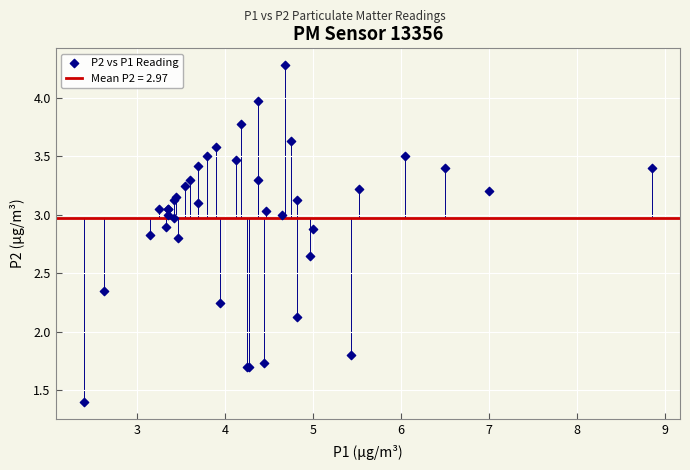

What Y value in the scatter plot is closest to 2?

2.1